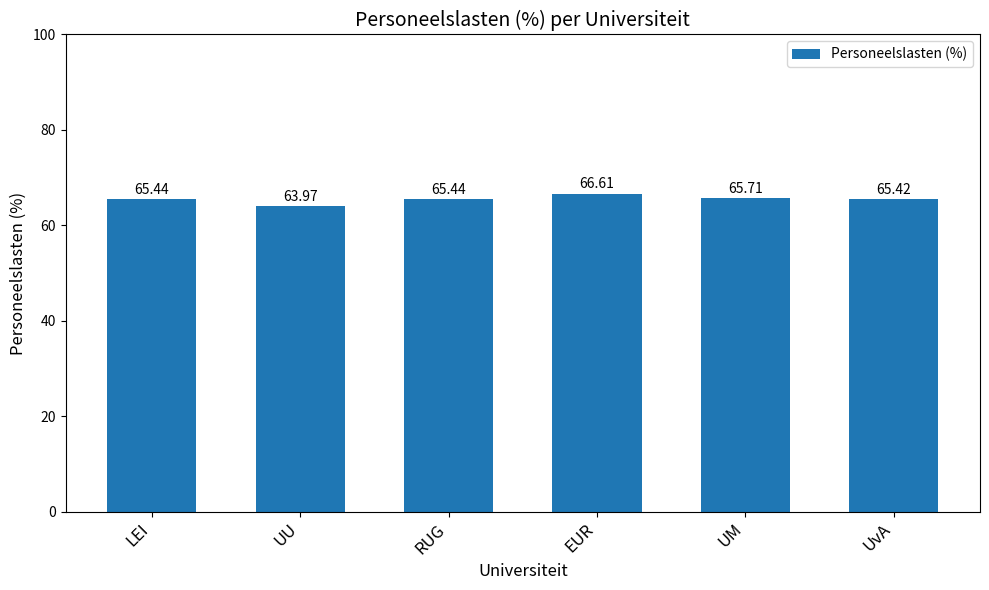

Approximately how many times larger is the value at RUG compared to UM?

1.0